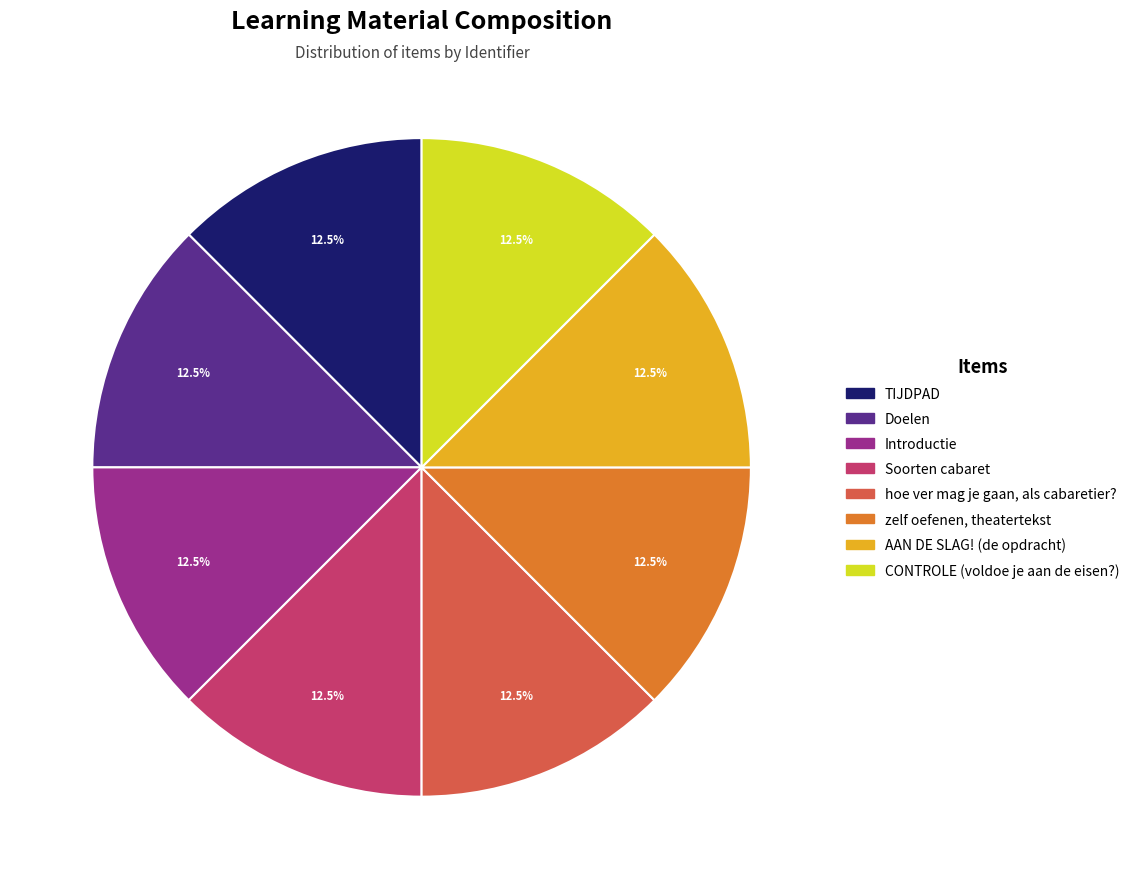

How many segments does this pie chart have?

8